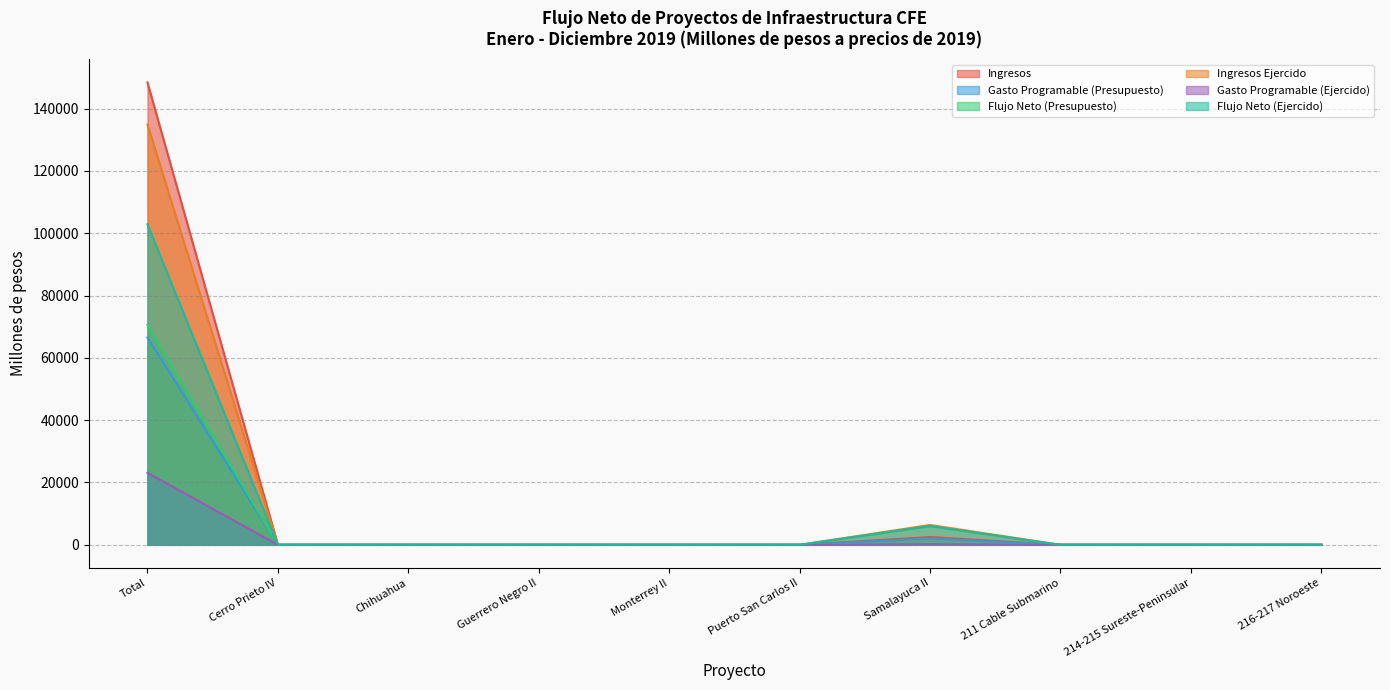

What is the sum of all Gasto Programable (Ejercido) values?

23330.9